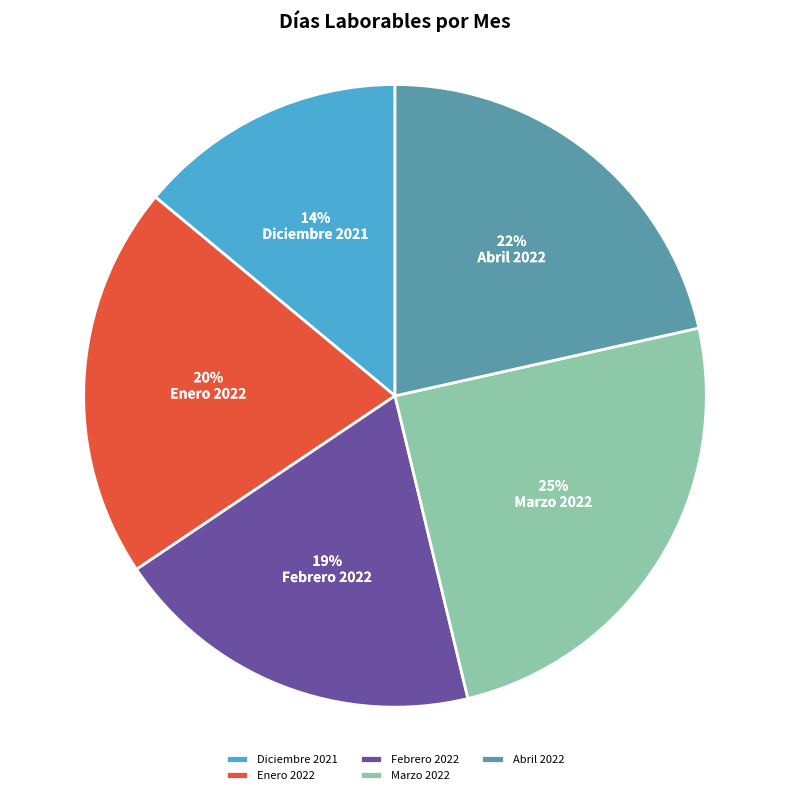

True or false: Enero 2022 accounts for 15% of the total.

False